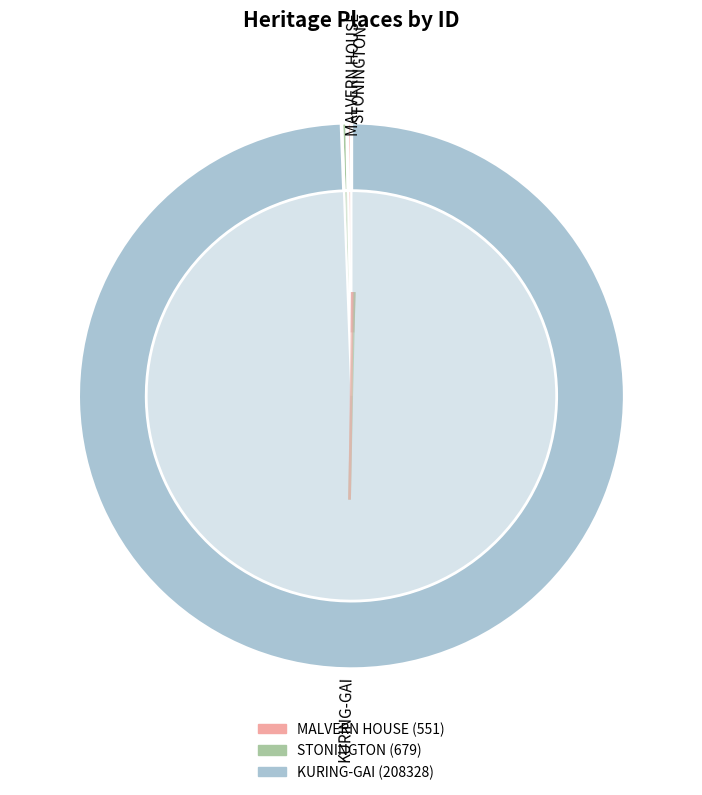

Rank the categories by value from highest to lowest.

KURING-GAI, STONINGTON, MALVERN HOUSE